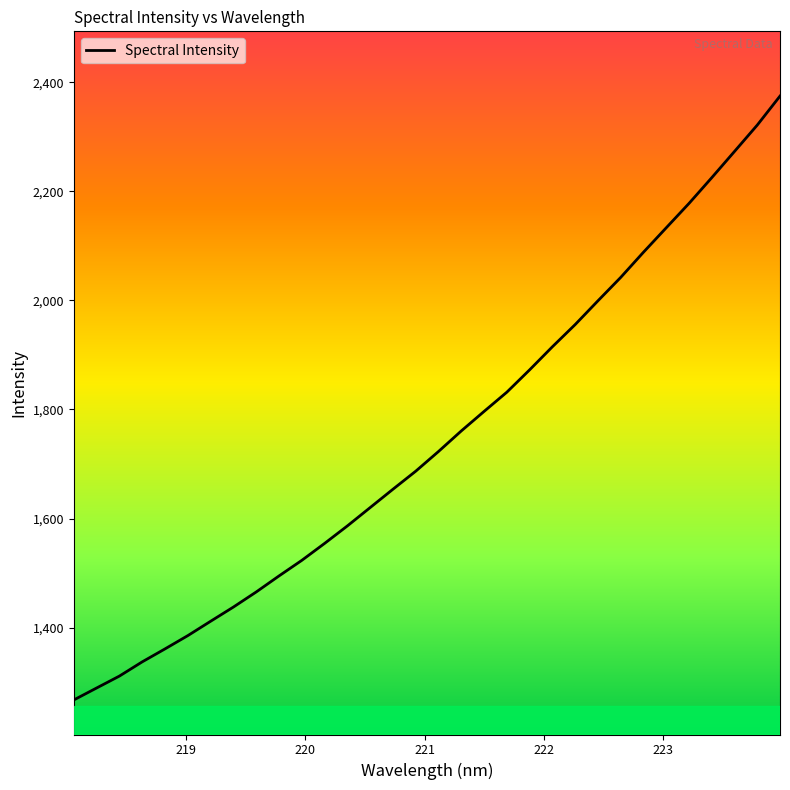

What is the maximum value shown in the chart?

2374.9